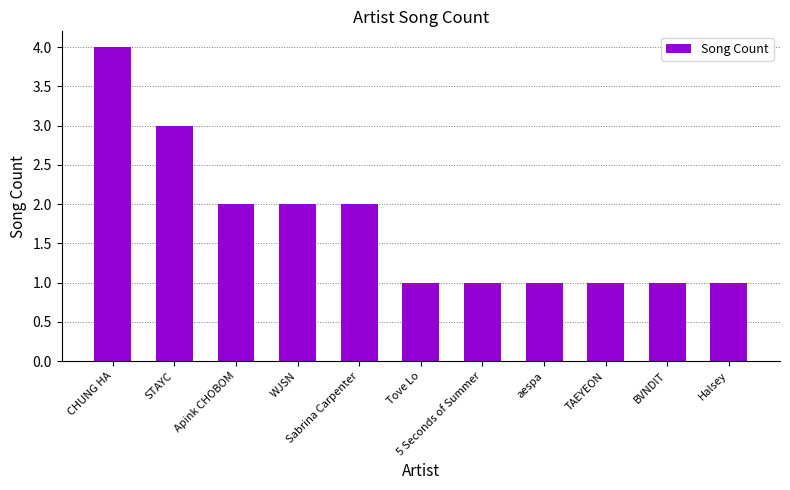

What is the greatest value displayed?

4